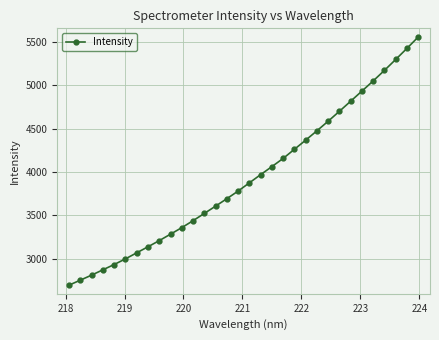

What is the smallest value displayed?

2696.4